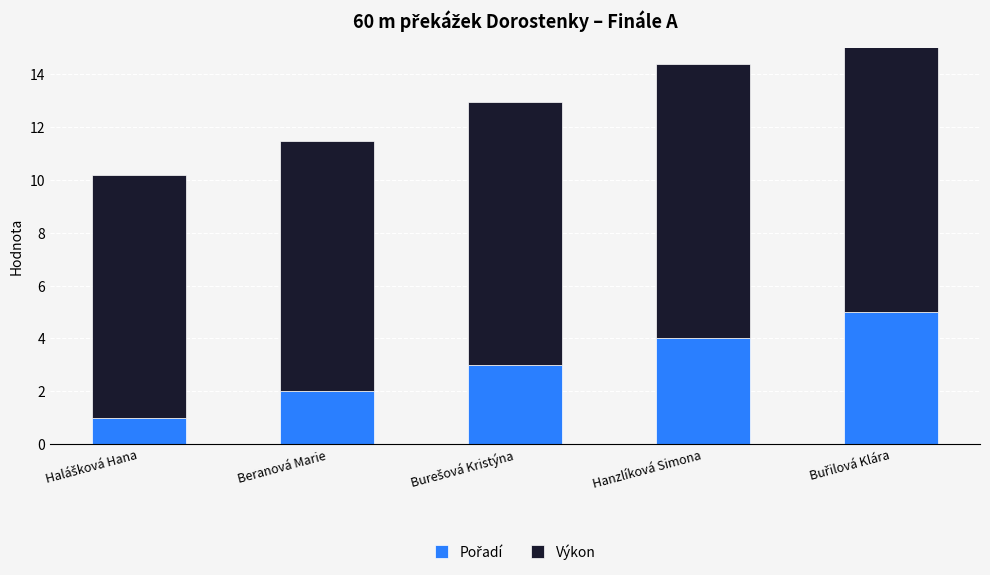

What value does the Pořadí series have at Beranová Marie?

2.0